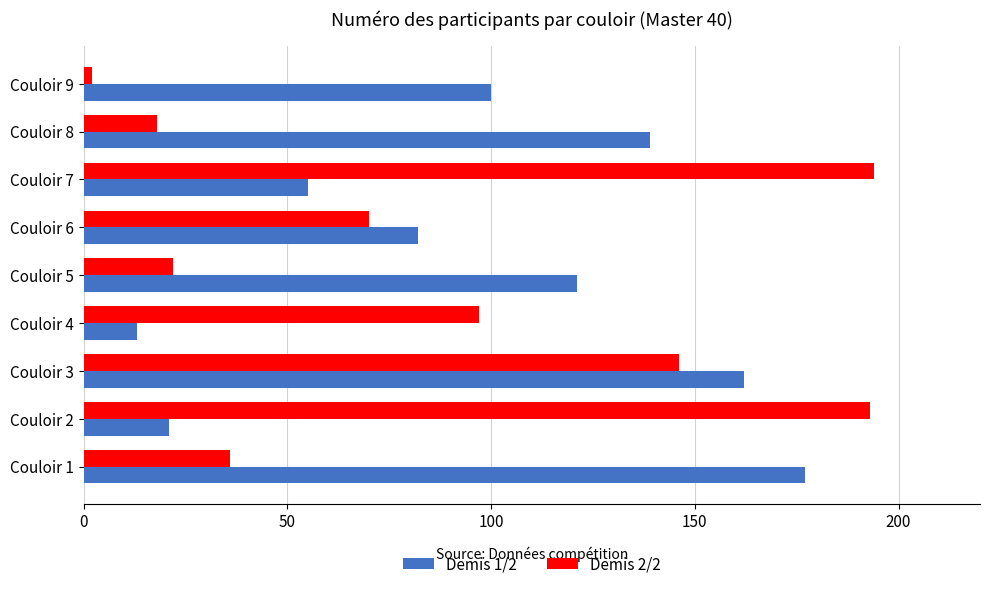

At how many categories does at least one series exceed 92?

8